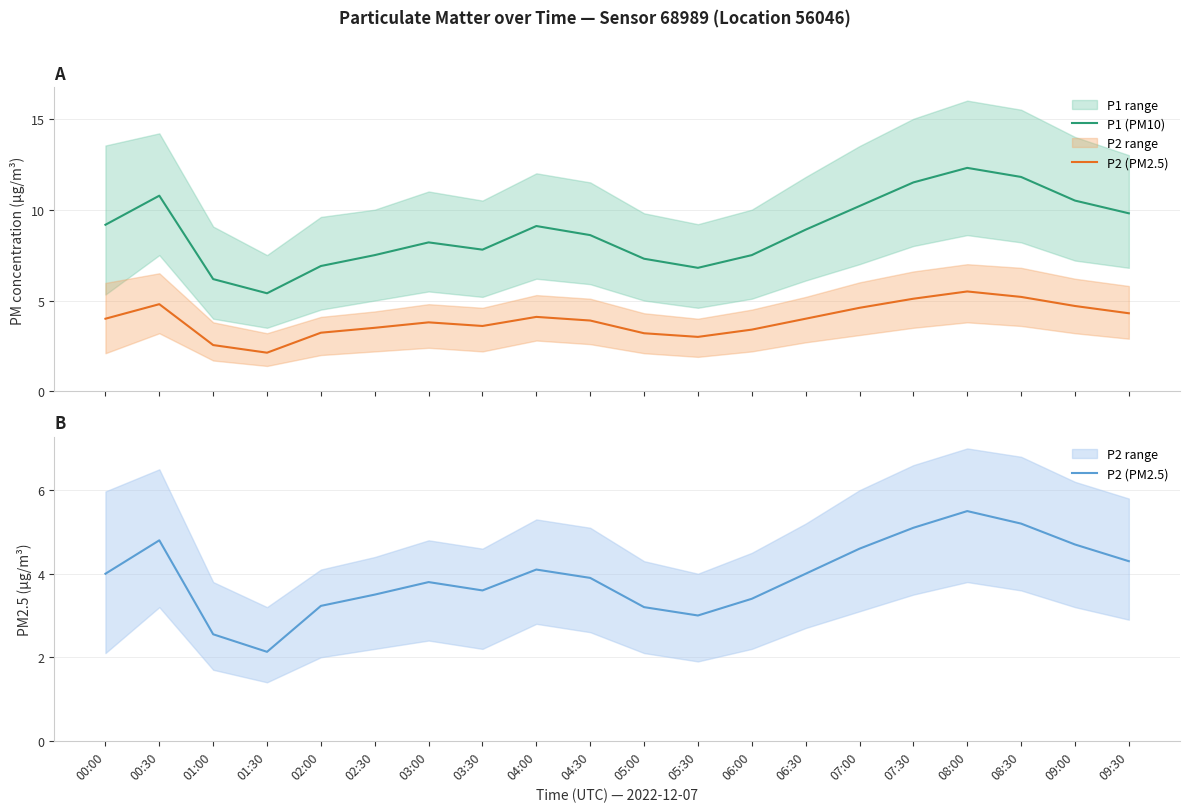

The value of P2 (PM2.5) at 02:30 is 6.0. True or false?

False